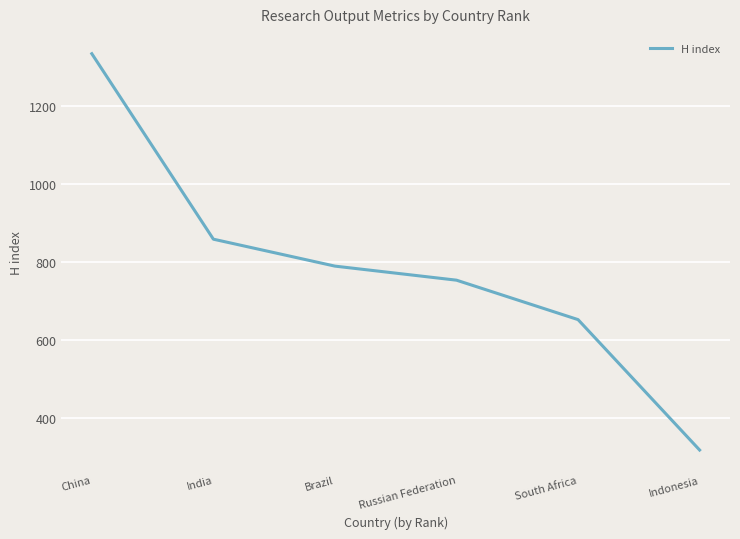

True or false: the data shows 858 at India.

True